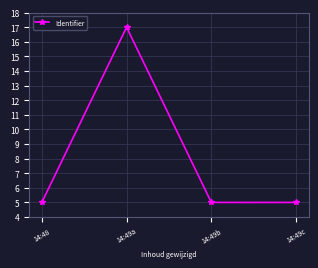

The value at 14:49a is 25.2. True or false?

False